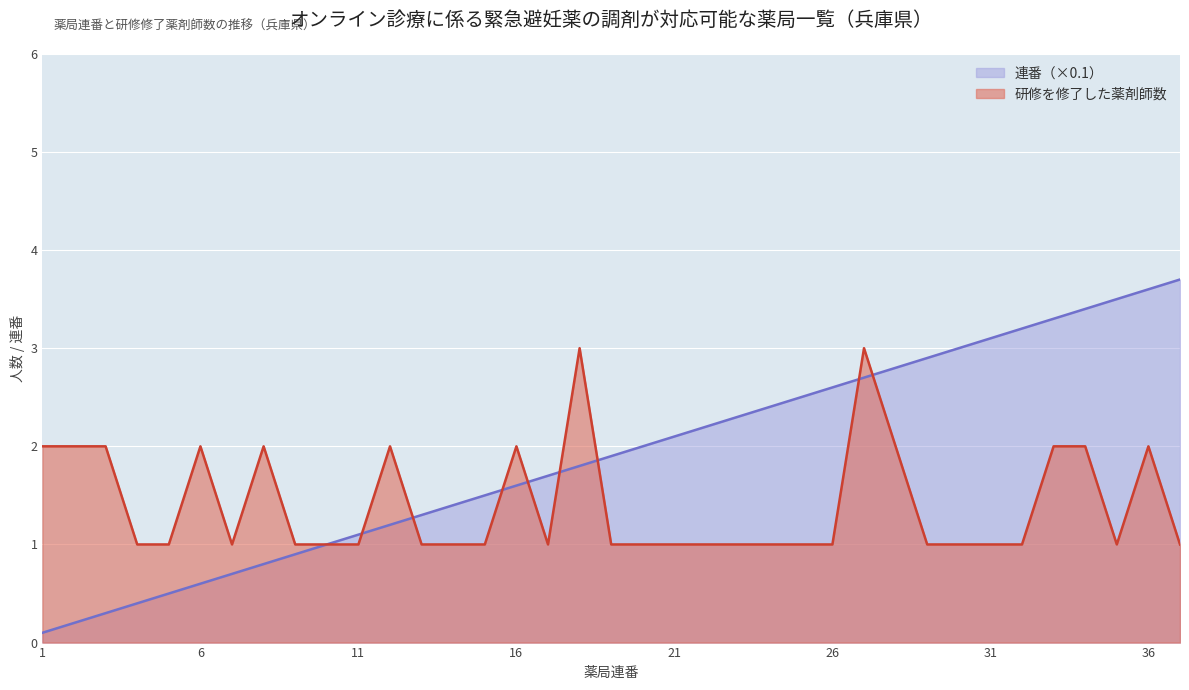

At which category is the sum across all series the highest?

27